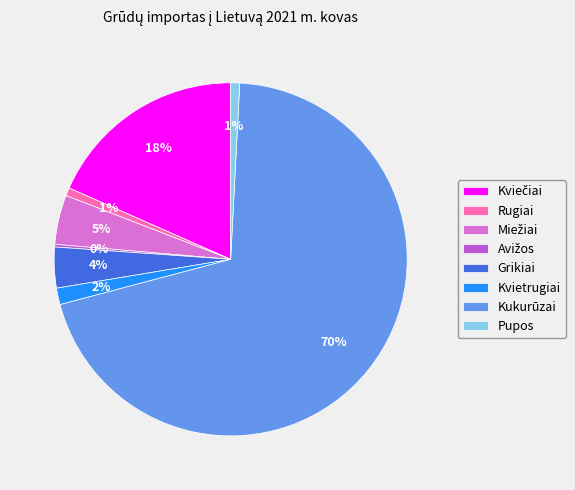

What percentage is the Grikiai slice, to the nearest percent?

4%